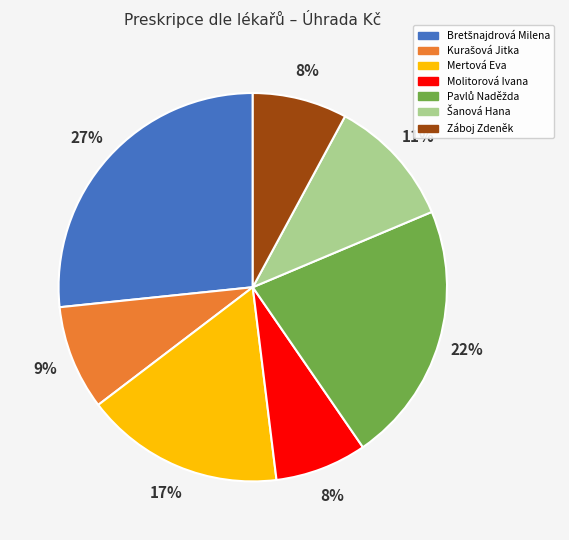

Is there a majority slice in this chart?

No